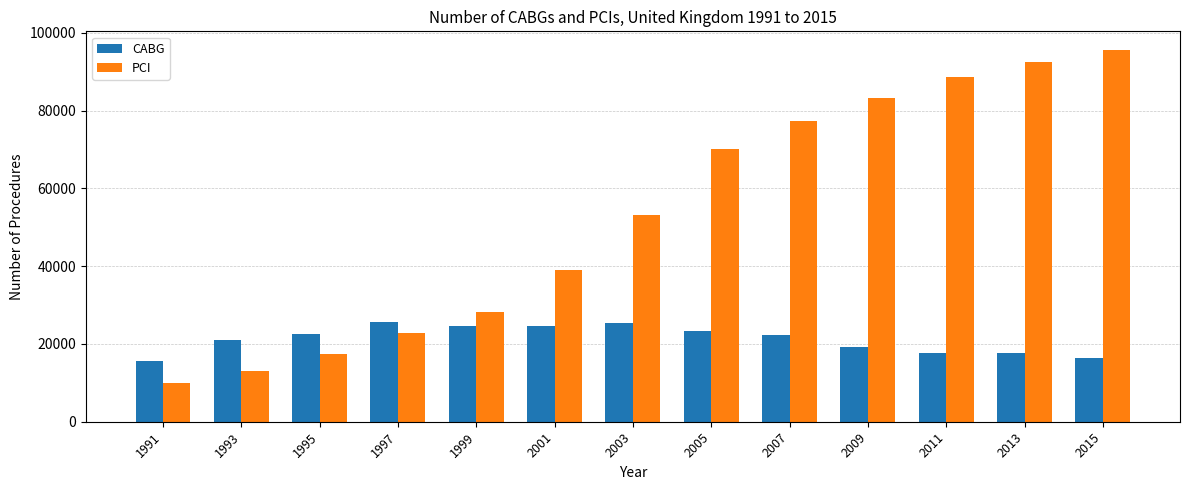

The value of PCI at 1999 is 41243. True or false?

False